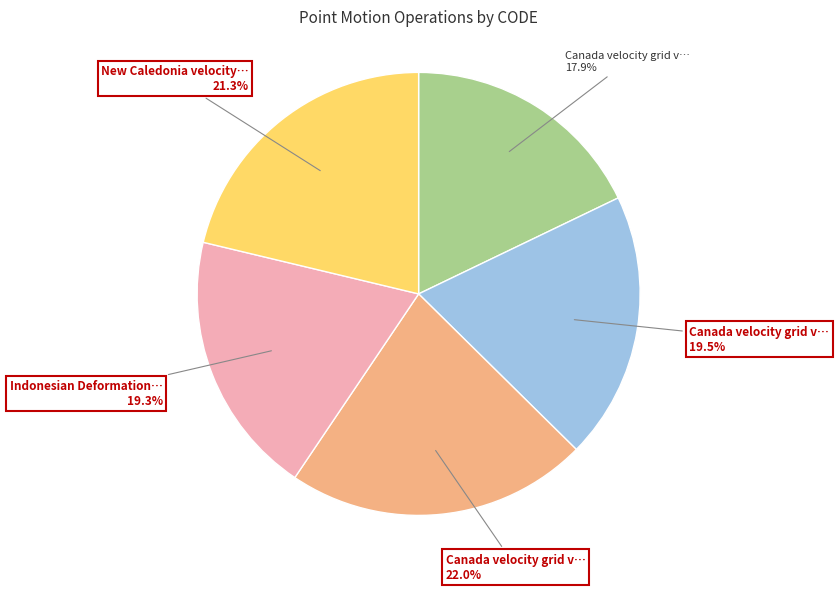

Is there any slice that represents more than half of the pie?

No